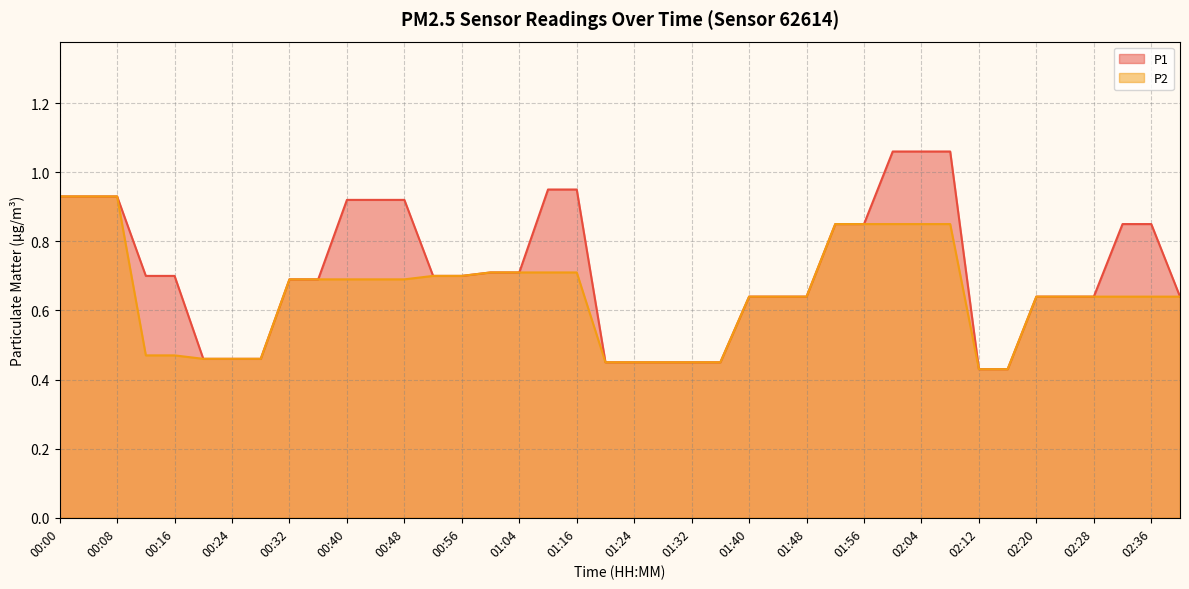

What is the maximum value for P1?

1.1